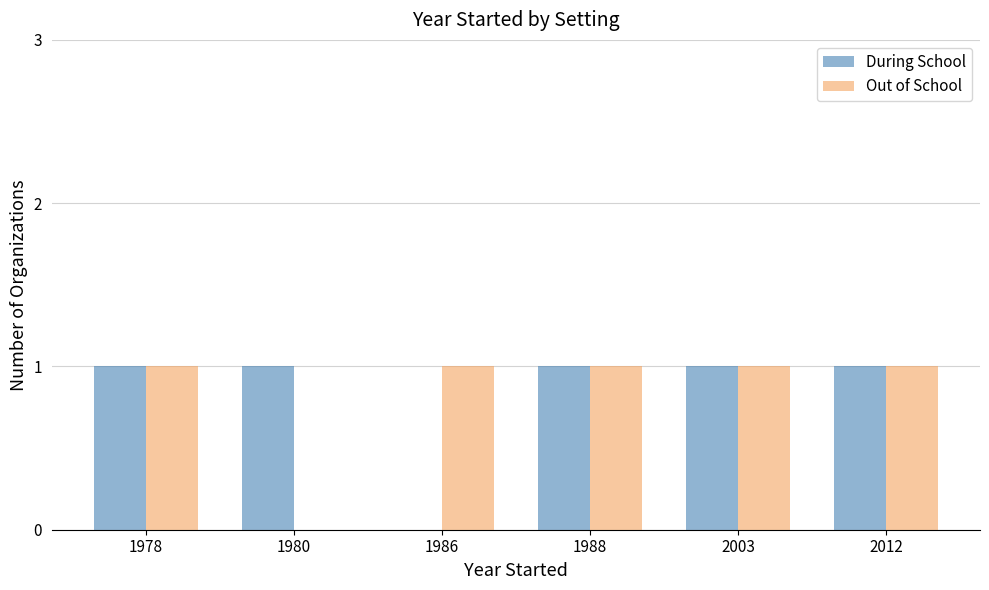

The value of During School at 2012 is 1. True or false?

True